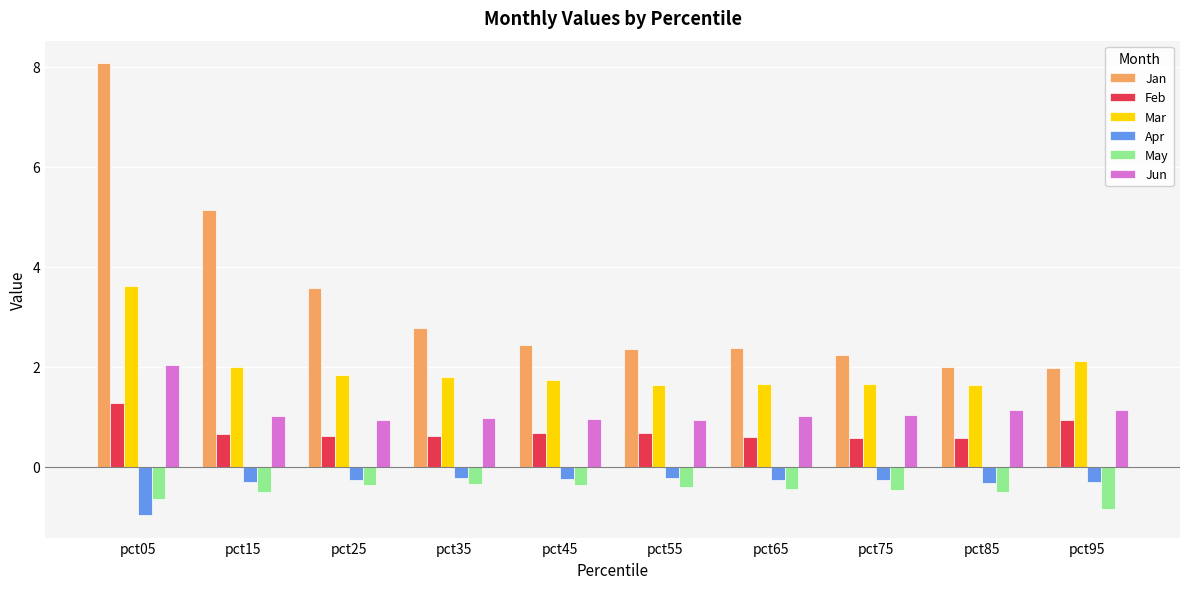

What value does the May series have at pct95?

-0.8